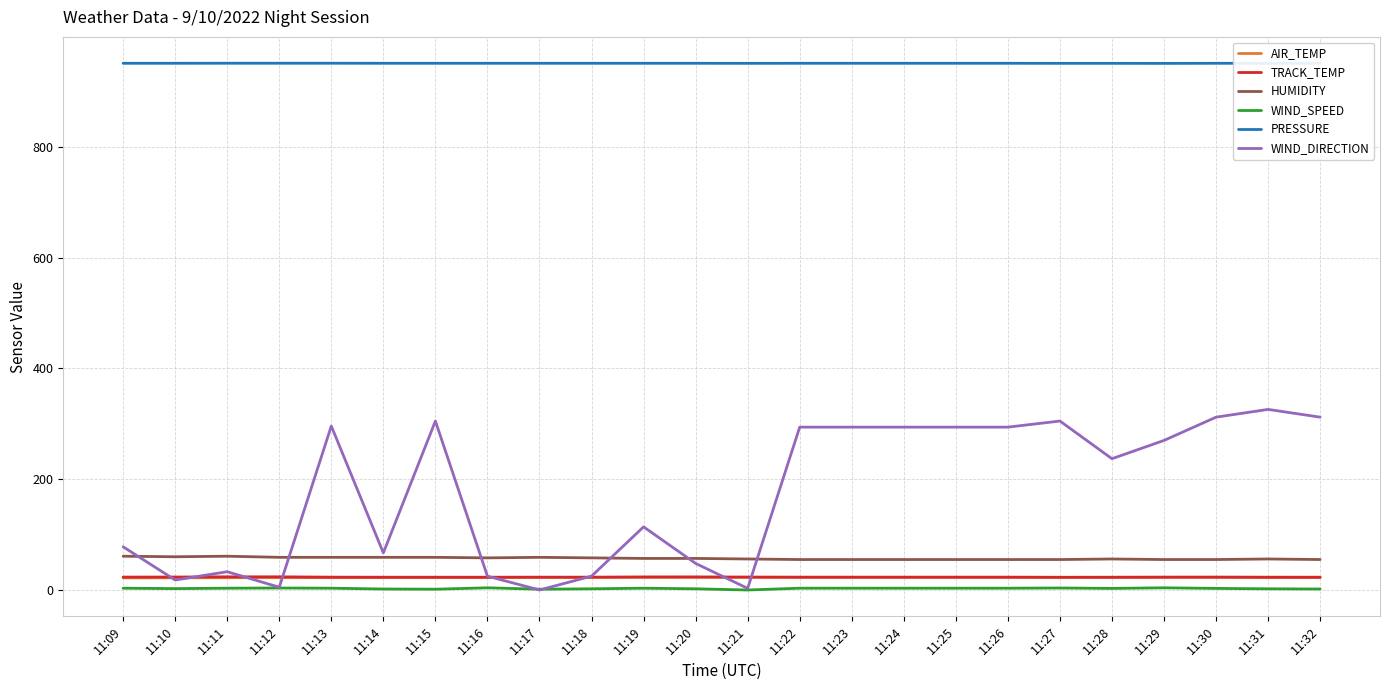

Does the chart display data point markers on the line(s)?

No